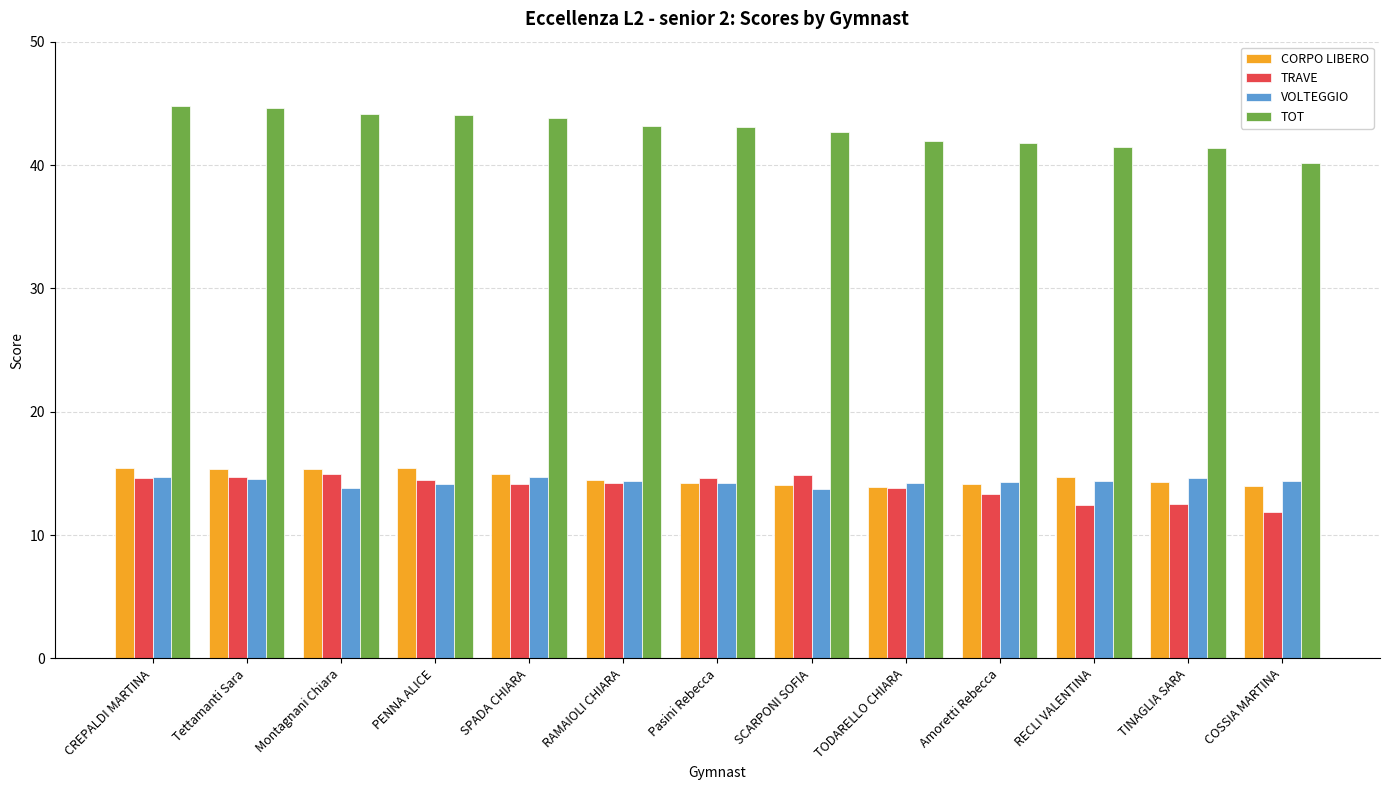

Which series has the largest range (max minus min)?

TOT